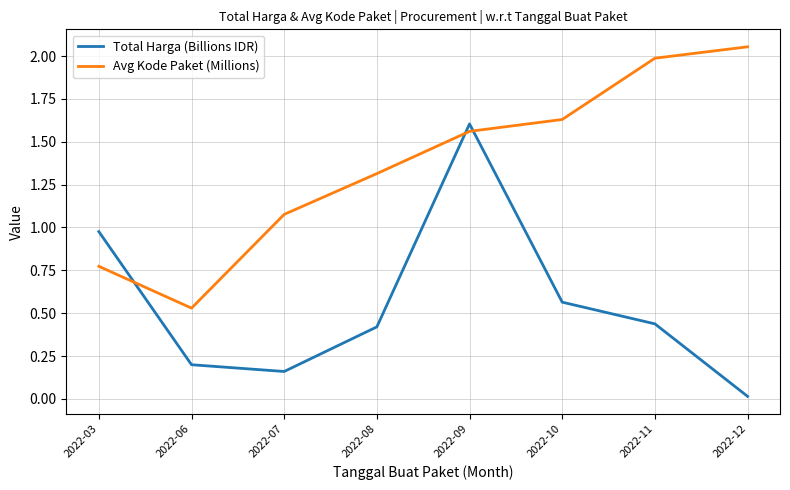

What is the difference between the highest and lowest values at 2022-08?

0.9